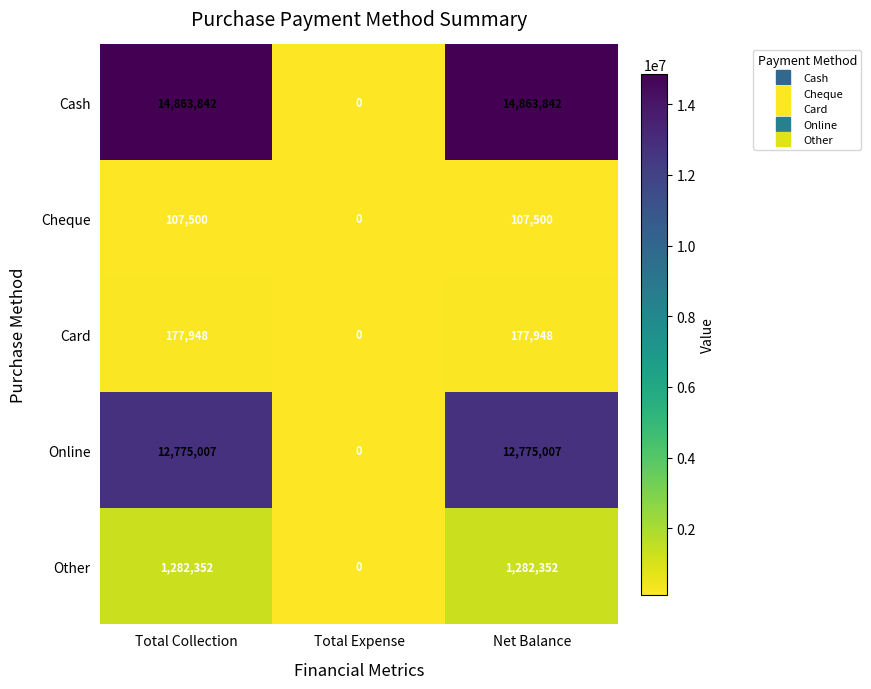

Reading left to right, what are all the values shown in this chart?

Cash: 14863842	0	14863842
Cheque: 107500	0	107500
Card: 177948	0	177948
Online: 12775007	0	12775007
Other: 1282352	0	1282352